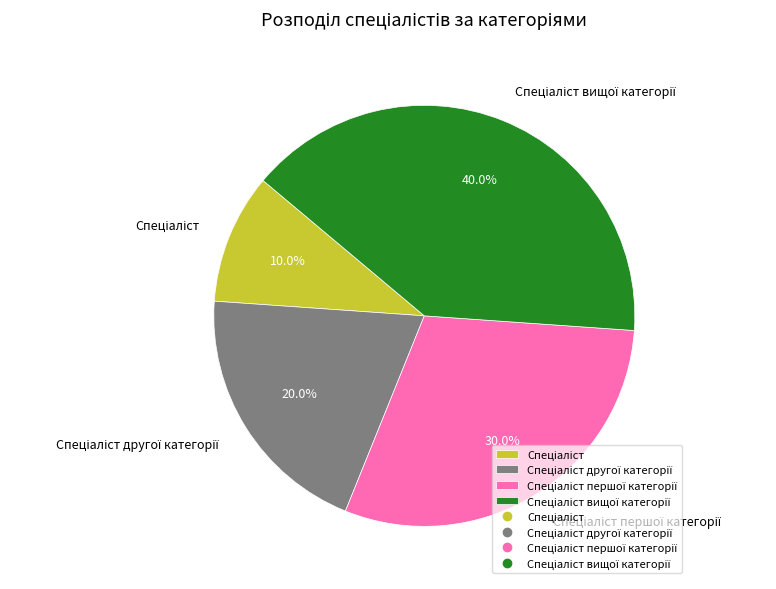

Is there any slice that represents more than half of the pie?

No